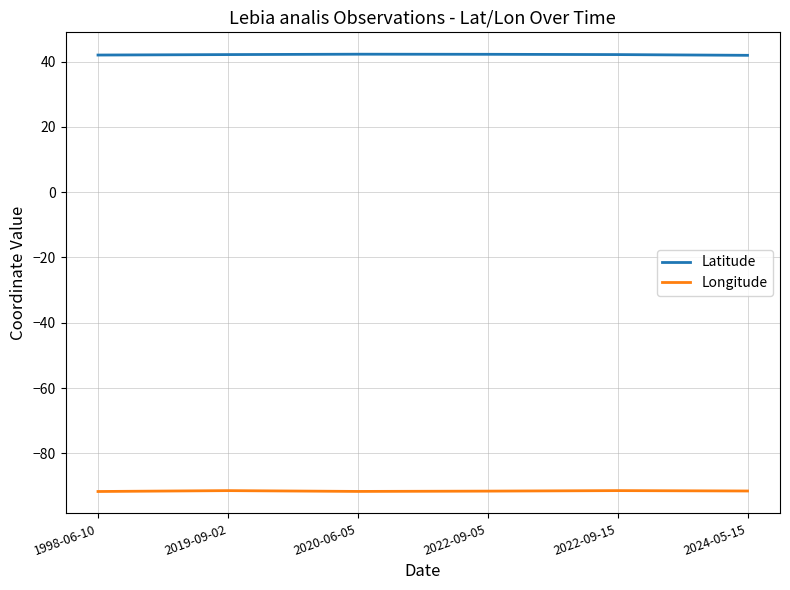

Rank the series by their maximum value, from lowest to highest.

Longitude, Latitude